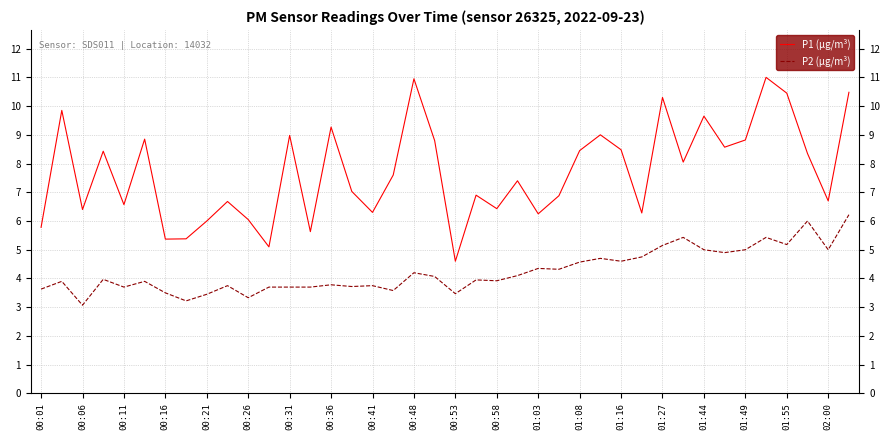

What is the minimum value shown in the chart?

3.1